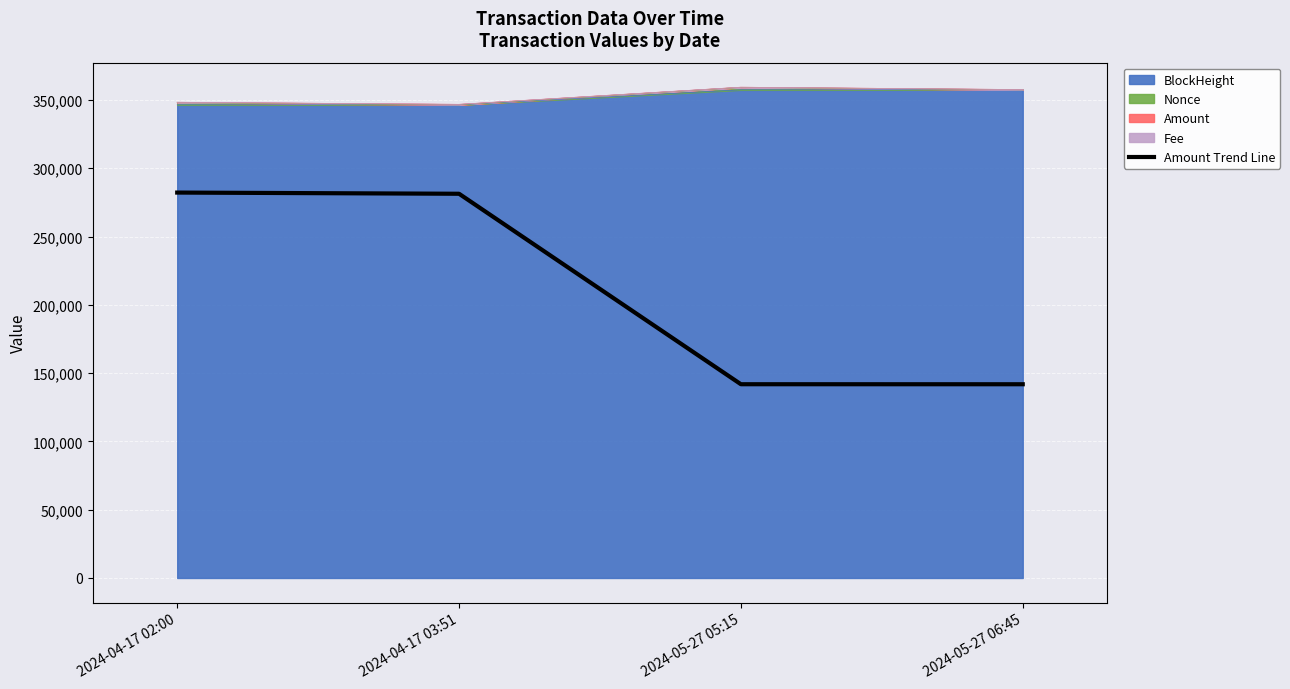

Where does the data first go above 281328?

2024-04-17 02:00